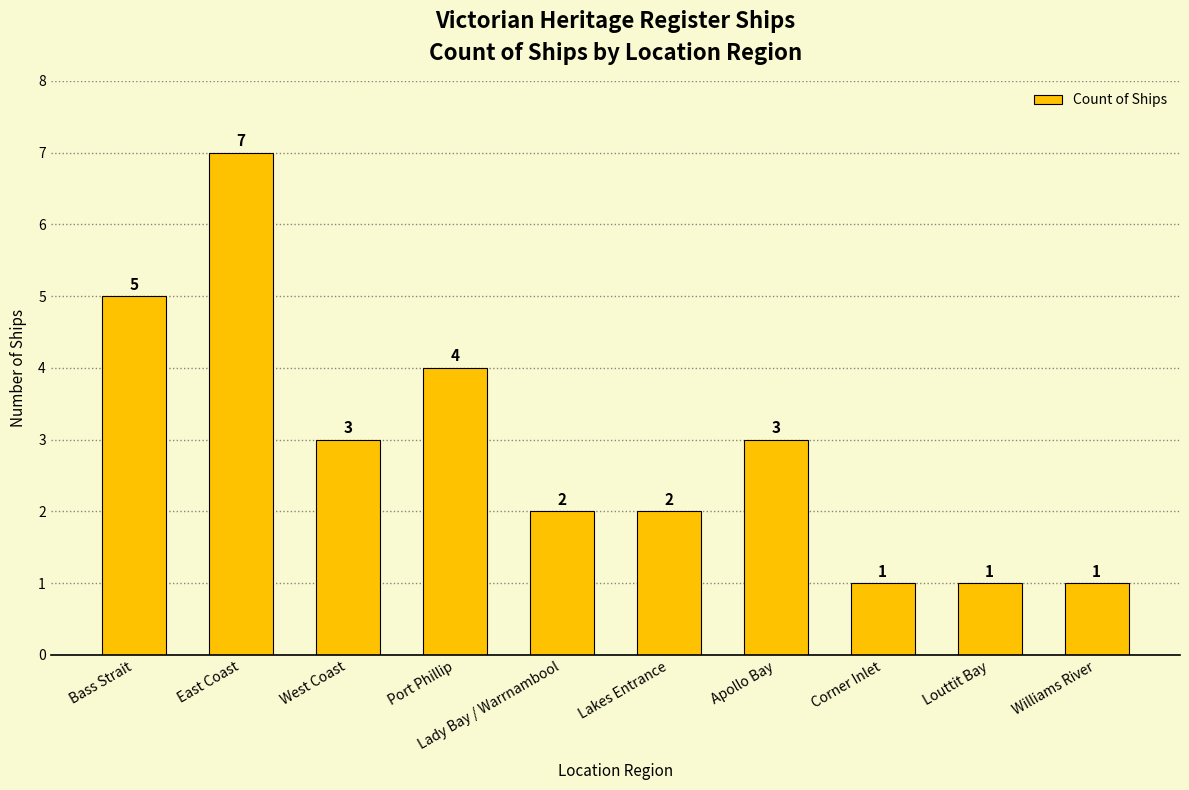

Does the chart contain any negative values?

No